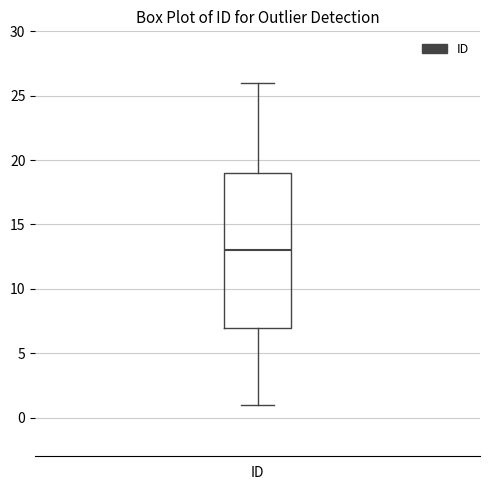

Where is the upper edge of the box for ID on the y-axis? The values are not printed on the chart, so give them approximately, as read against the axis.

19